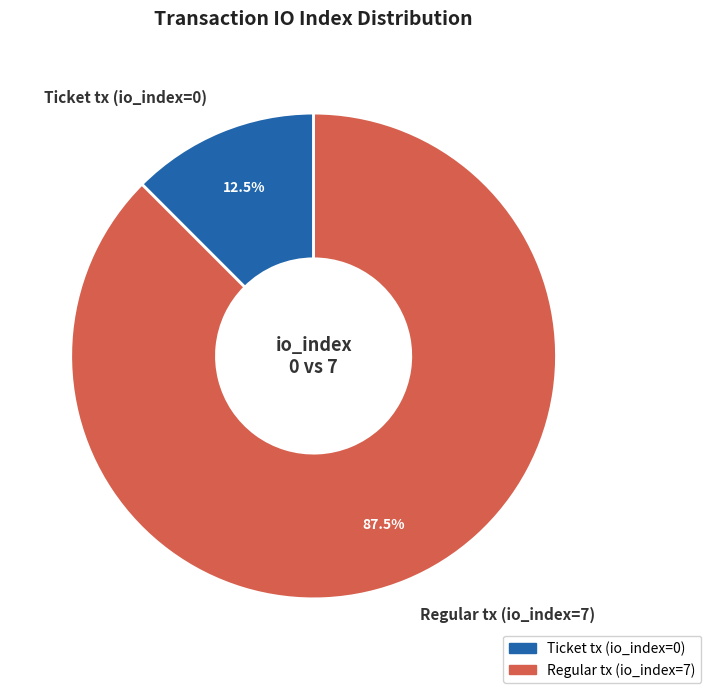

Which category has the biggest portion of the pie?

Regular tx (io_index=7)